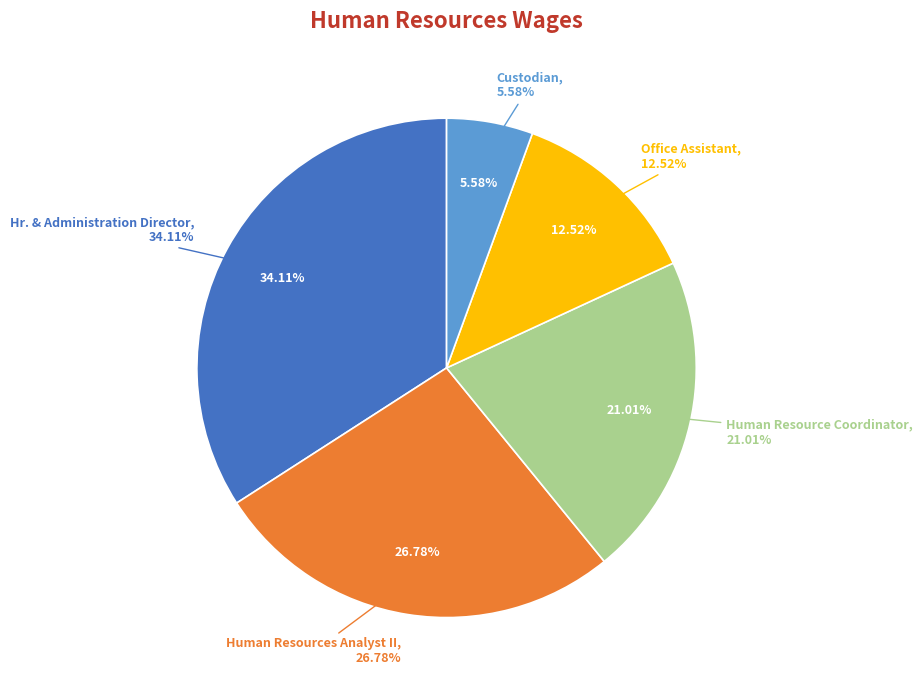

The Custodian slice represents 1% of the pie. True or false?

False